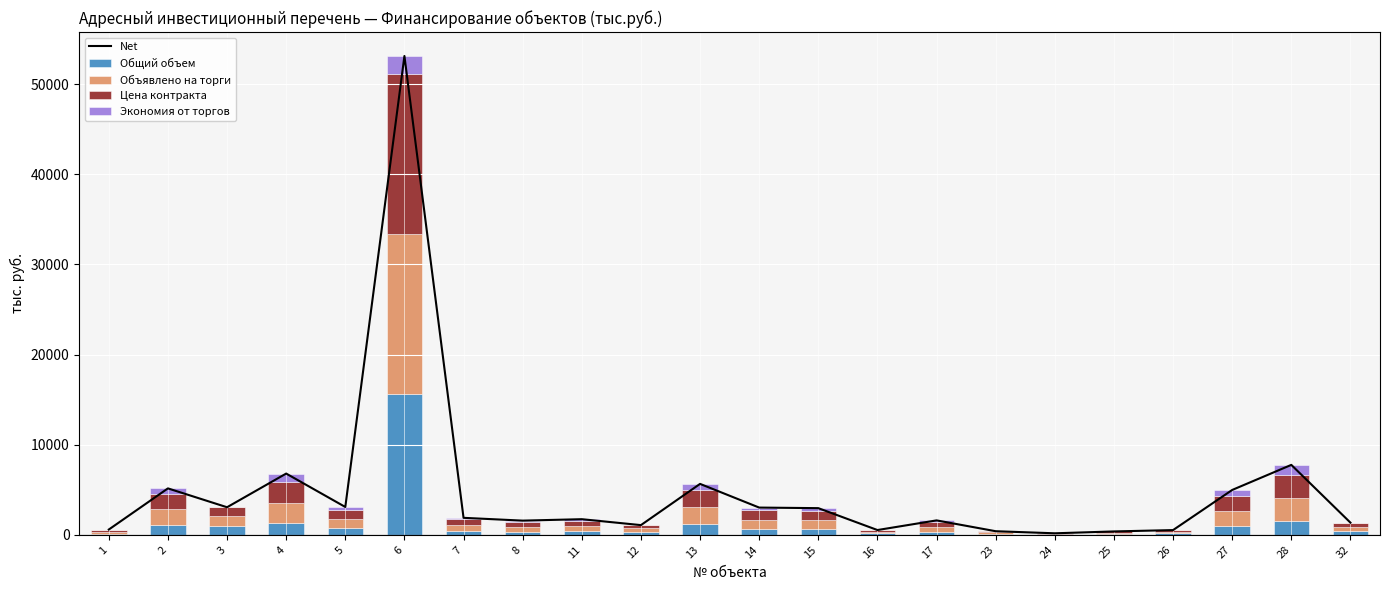

Where does the Объявлено на торги series first go above 628?

2